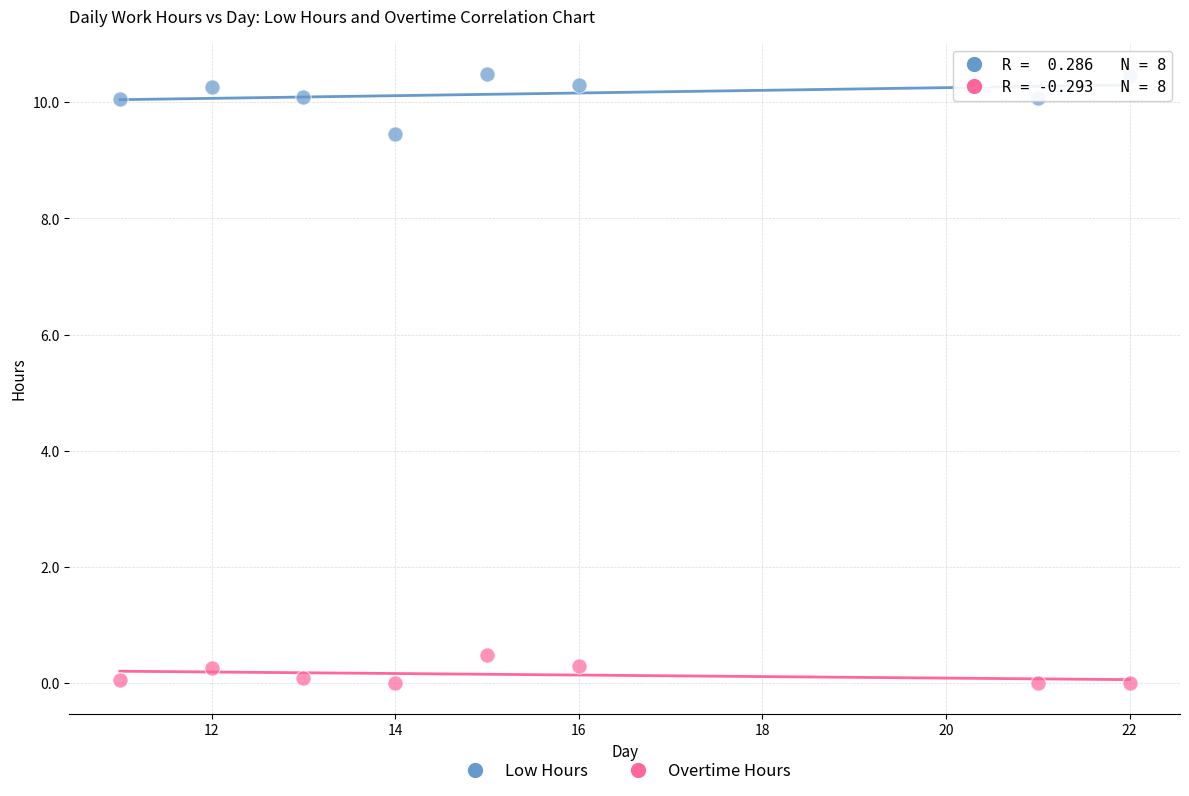

Which series reaches the maximum Y coordinate?

Low Hours